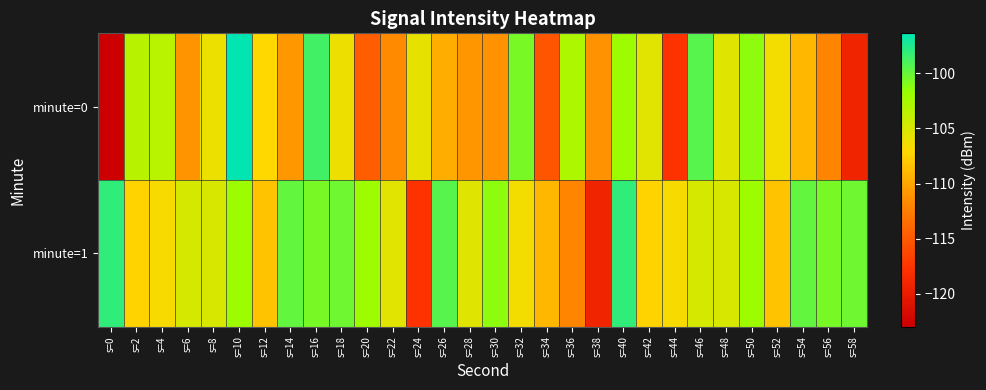

Which series has the largest range (max minus min)?

minute=0